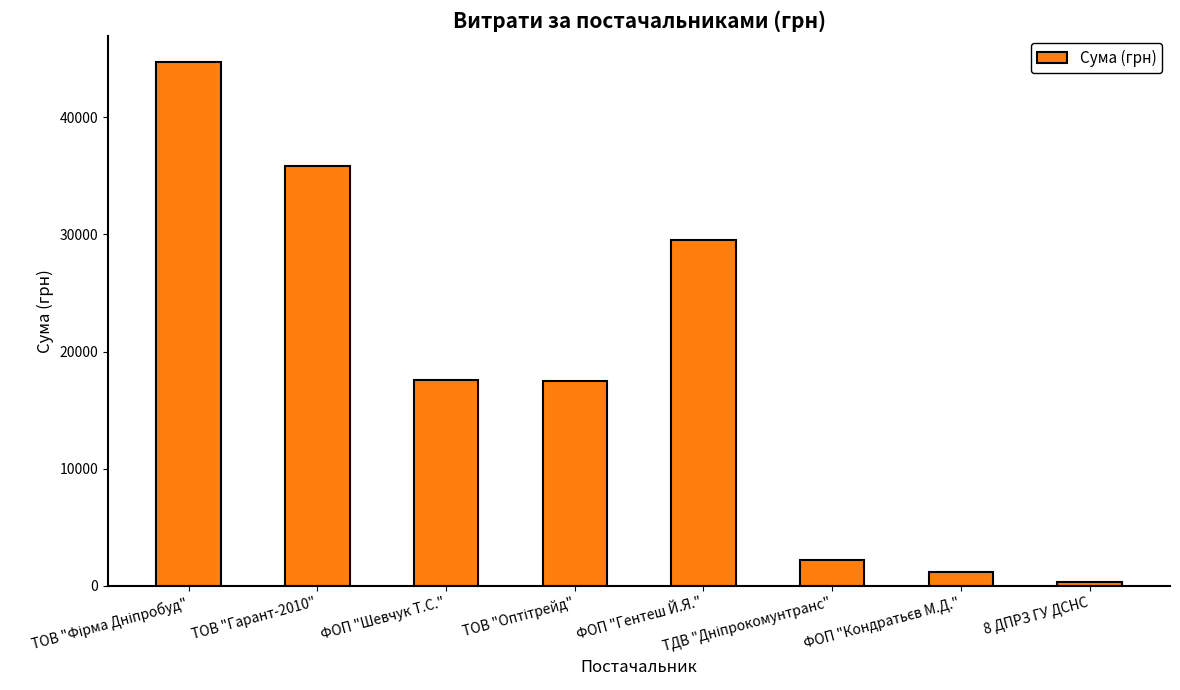

What is the label of the 3rd bar from the left?

ФОП "Шевчук Т.С."